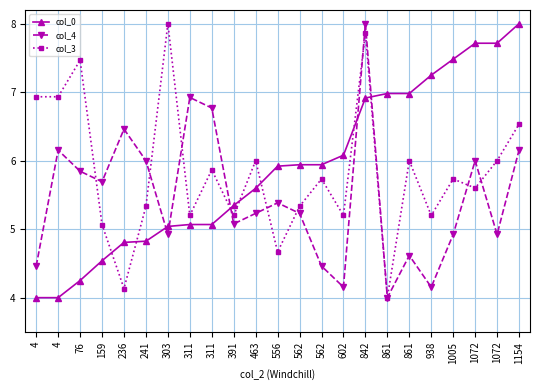

How many series are shown in this chart?

3